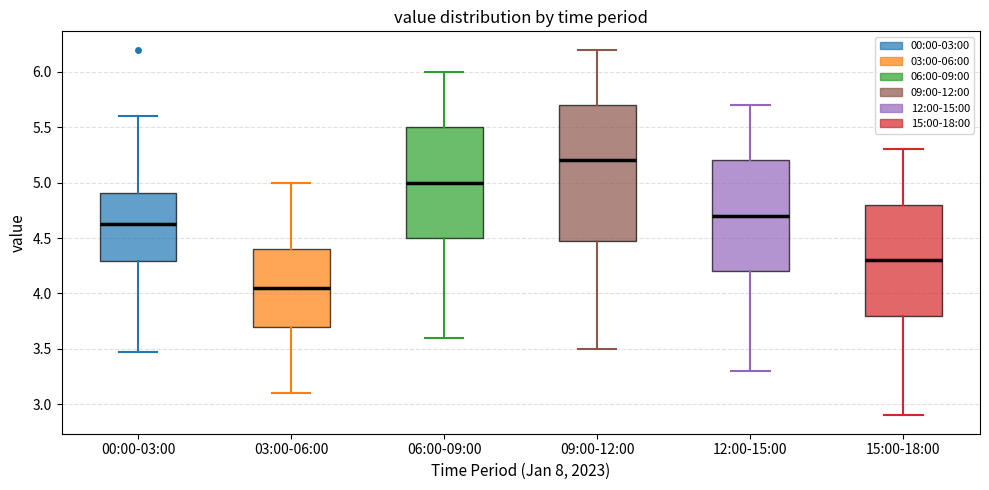

Reading left to right, transcribe this box plot: for each box, give where its median line is, the range the box spans, and where its two whiskers end, as read against the y-axis. The values are not printed on the chart, so give them approximately, as read against the axis.

00:00-03:00: median 4.65, box 4.30 to 4.90, whiskers 3.45 to 5.60
03:00-06:00: median 4.05, box 3.70 to 4.40, whiskers 3.10 to 5.00
06:00-09:00: median 5.00, box 4.50 to 5.50, whiskers 3.60 to 6.00
09:00-12:00: median 5.20, box 4.50 to 5.70, whiskers 3.50 to 6.20
12:00-15:00: median 4.70, box 4.20 to 5.20, whiskers 3.30 to 5.70
15:00-18:00: median 4.30, box 3.80 to 4.80, whiskers 2.90 to 5.30